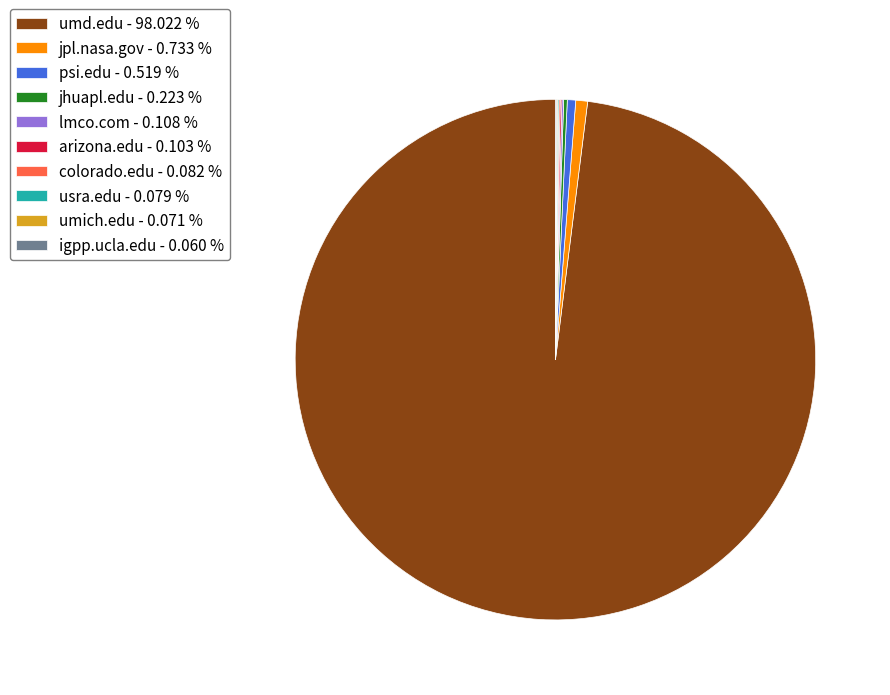

Does any single category account for the majority?

Yes